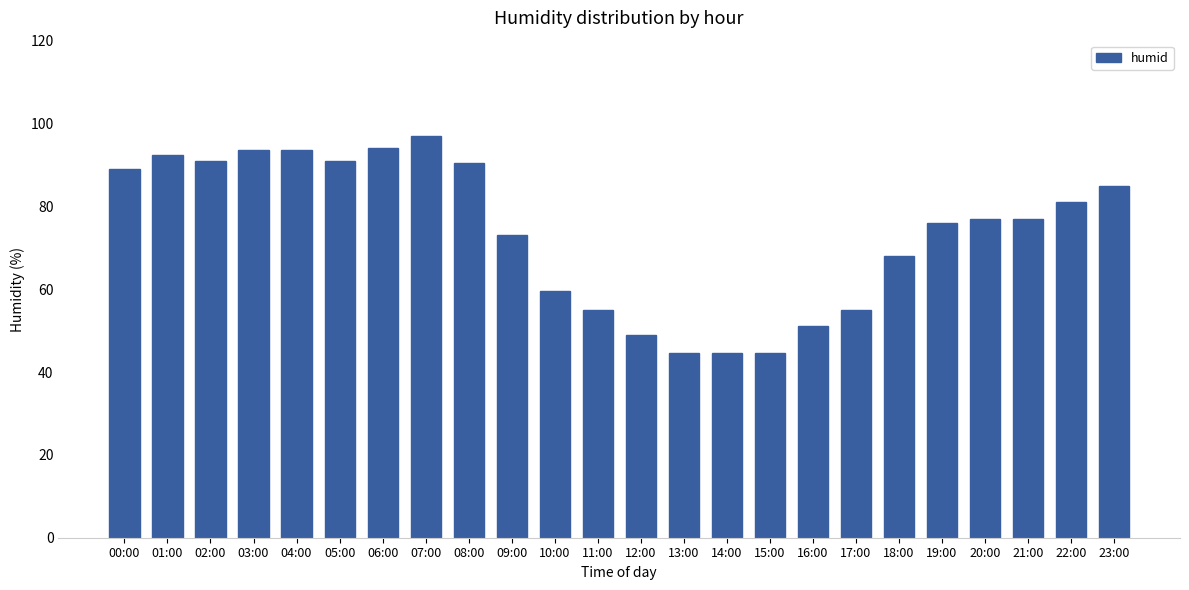

At which category does the chart reach its peak across all series?

07:00